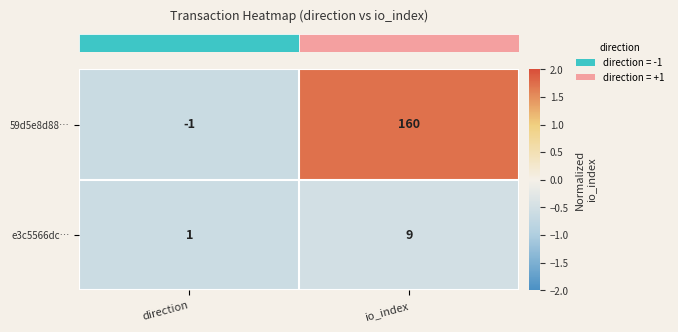

Reading left to right, transcribe all the data shown in this chart.

59d5e8d88…: -1	160
e3c5566dc…: 1	9